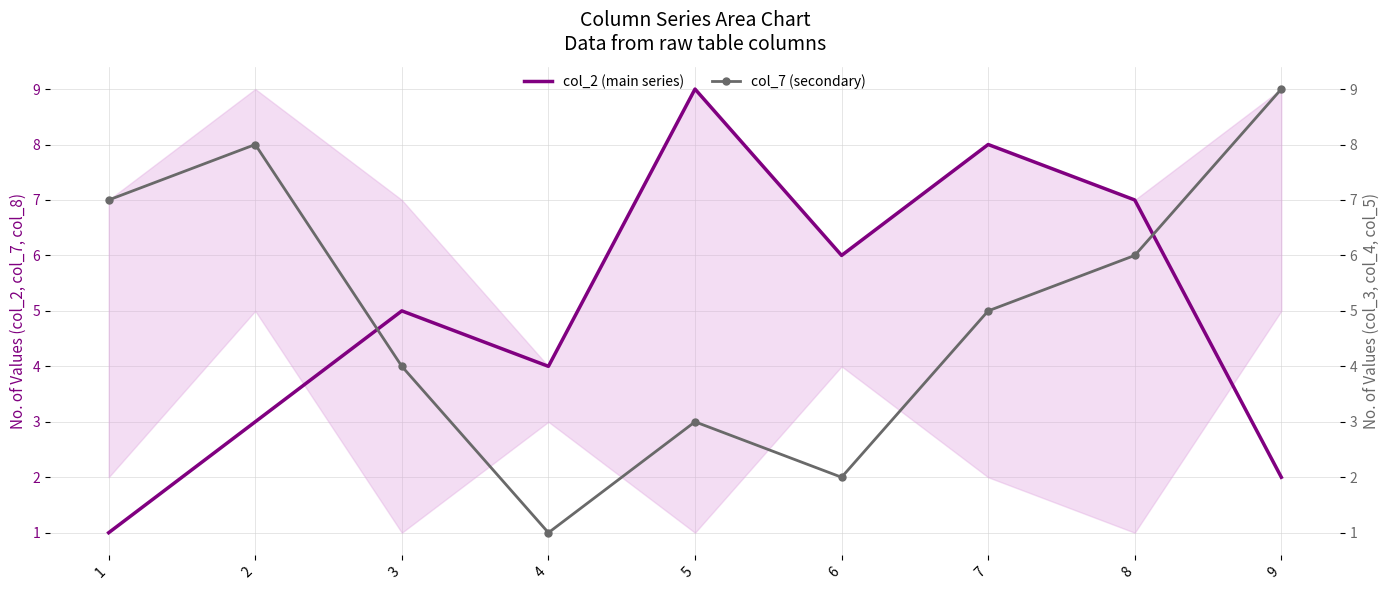

What is the value of the col_7 (secondary) point at the 9th from the left?

9